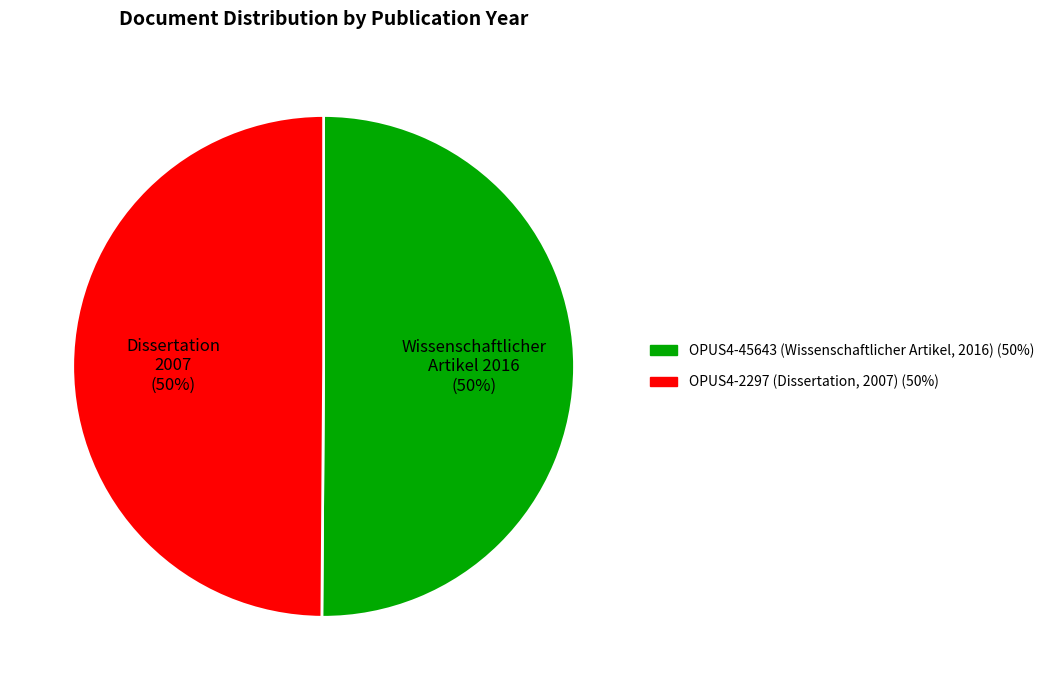

Combined, do Dissertation 2007 (50%) and Wissenschaftlicher Artikel 2016 (50%) account for over 50%?

Yes